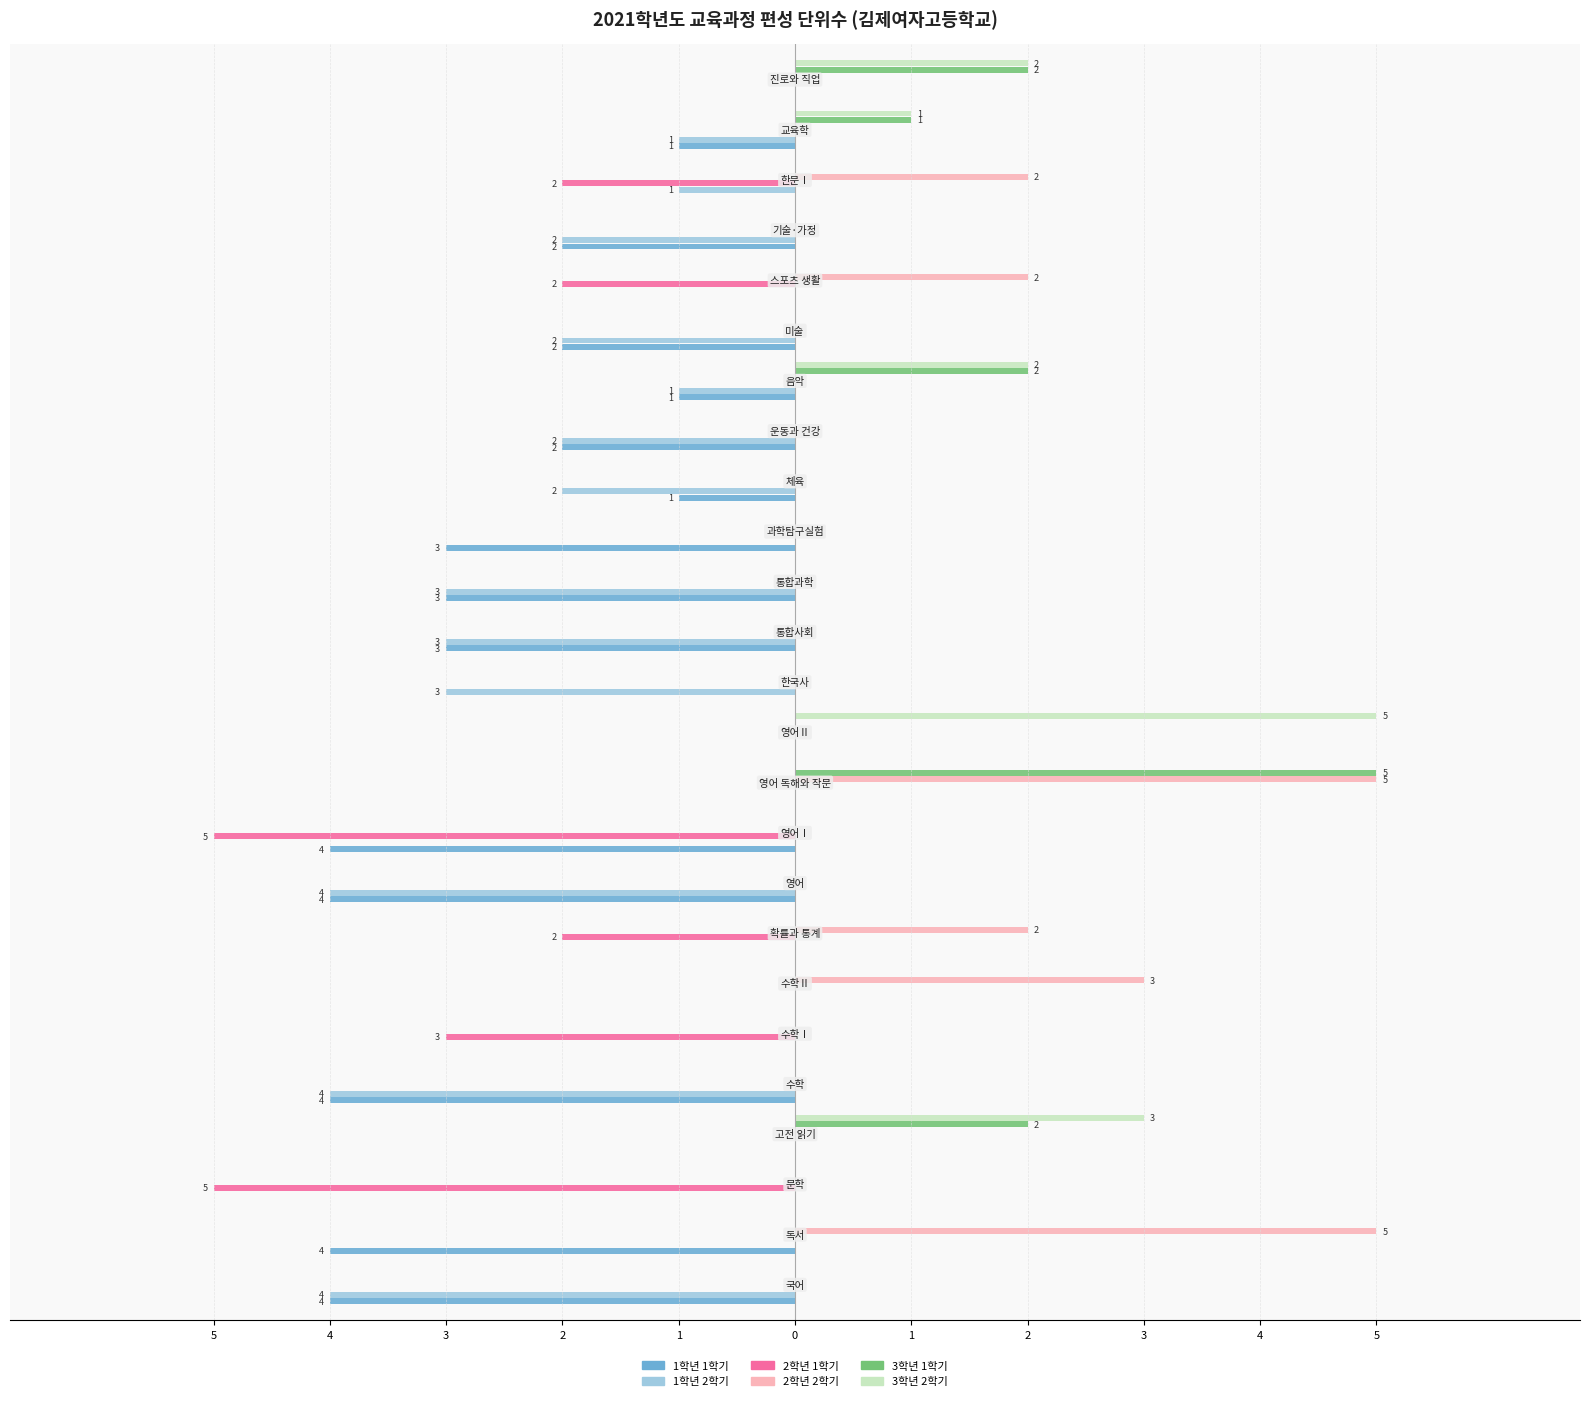

What is the label of the 8th bar from the left?

2